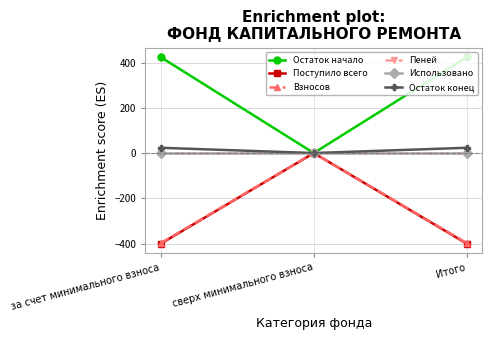

The Остаток начало series shows 0.0 at сверх минимального взноса. True or false?

True